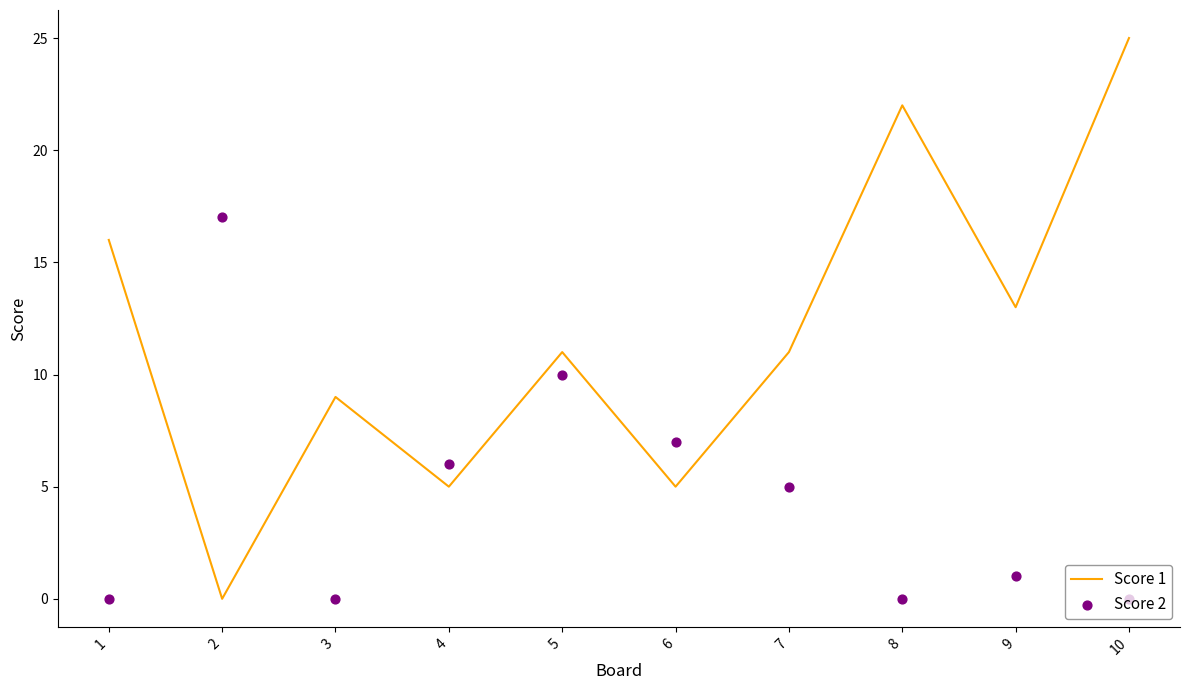

Is the value of Score 1 at 4 greater than the value of Score 2 at 2?

No